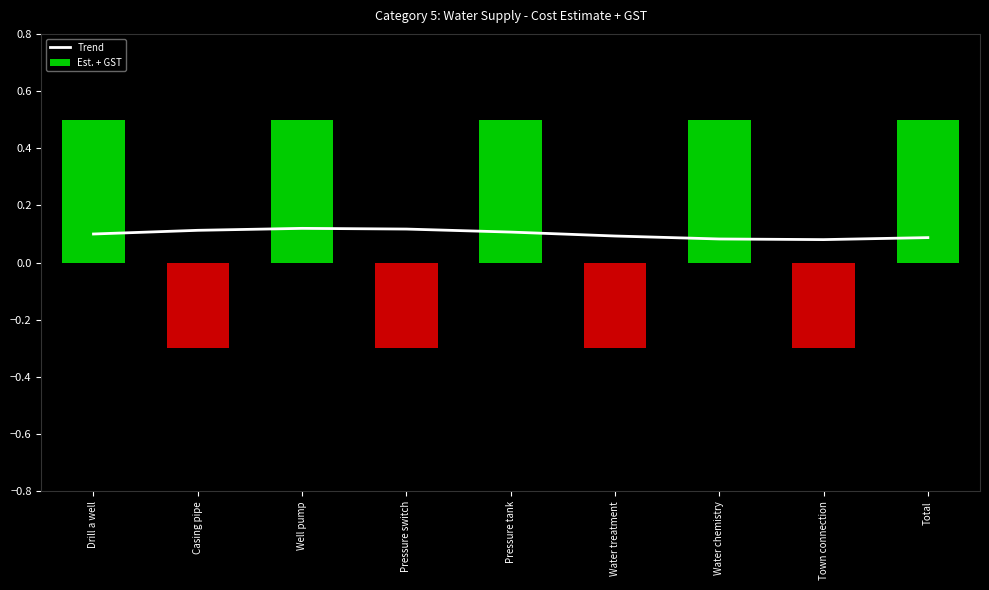

What is the highest value of the Est. + GST series?

0.5